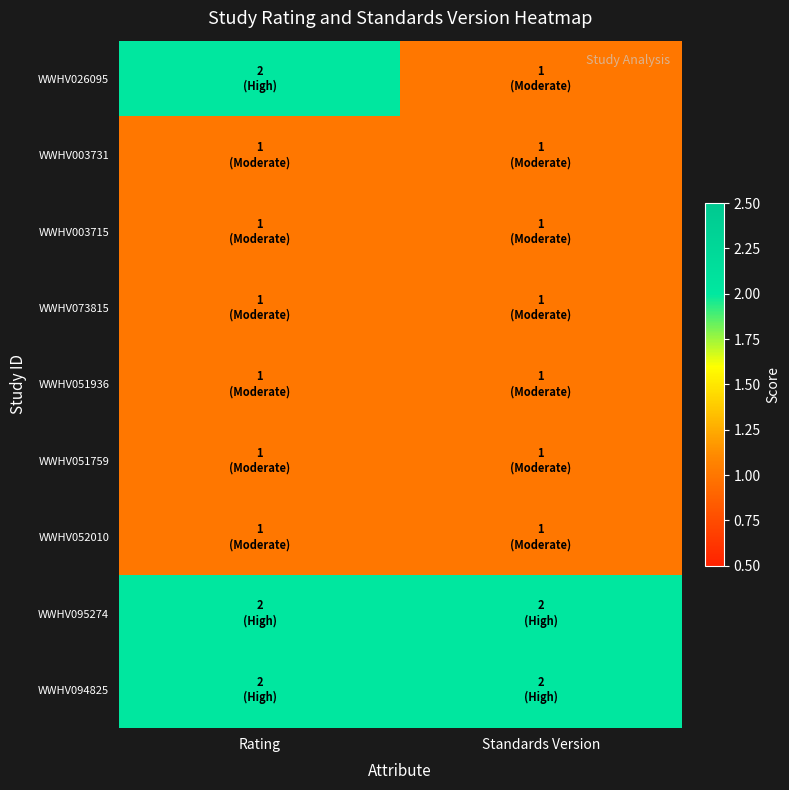

Reading left to right, extract all data points from this chart.

WWHV026095: Rating=2	Standards Version=1
WWHV003731: Rating=1	Standards Version=1
WWHV003715: Rating=1	Standards Version=1
WWHV073815: Rating=1	Standards Version=1
WWHV051936: Rating=1	Standards Version=1
WWHV051759: Rating=1	Standards Version=1
WWHV052010: Rating=1	Standards Version=1
WWHV095274: Rating=2	Standards Version=2
WWHV094825: Rating=2	Standards Version=2